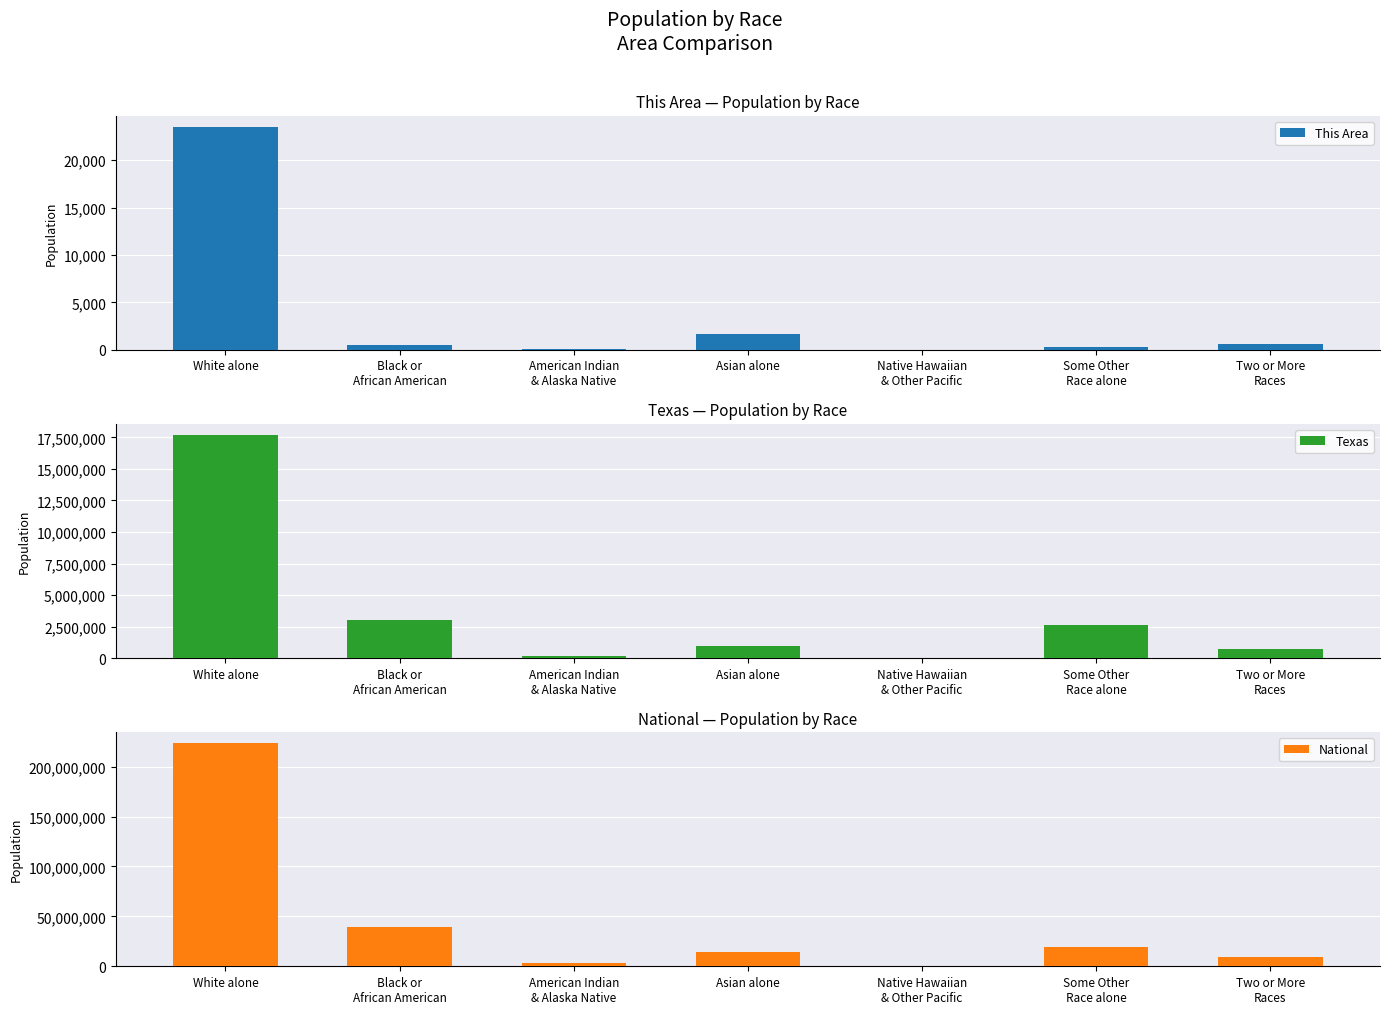

Read the Texas value at Native Hawaiian
& Other Pacific, to the nearest 50.

21650